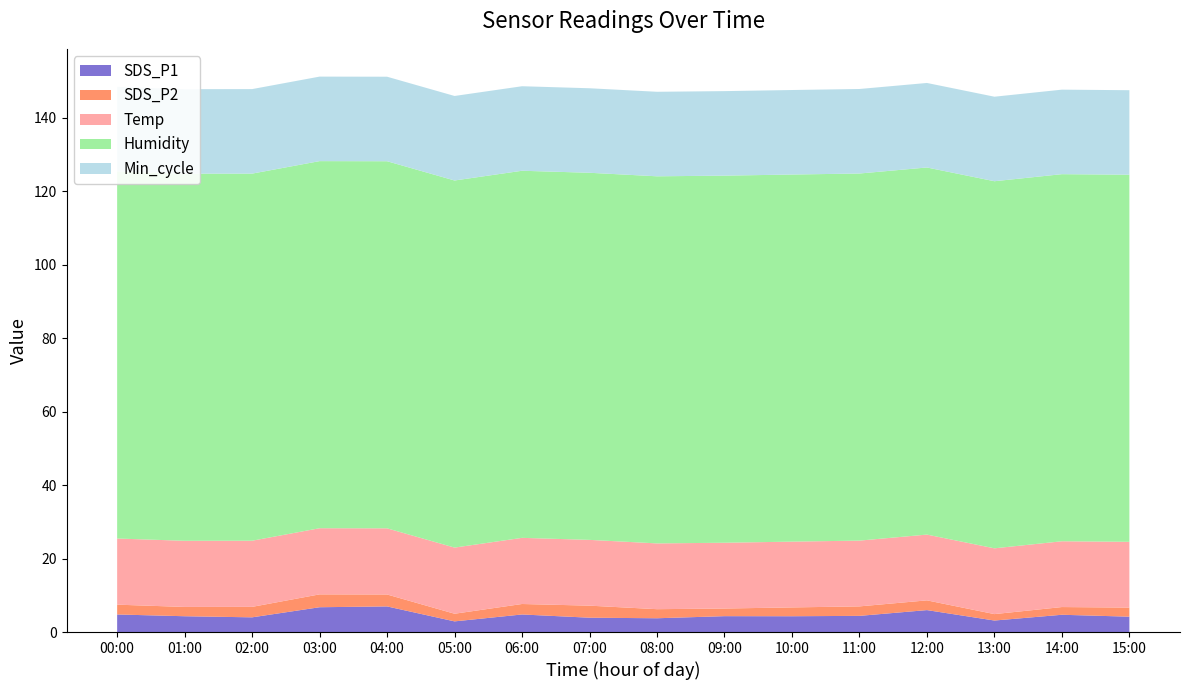

Reading left to right, list all the values displayed in this chart.

SDS_P1: 00:00=4.8	01:00=4.3	02:00=4.0	03:00=6.8	04:00=7.0	05:00=2.9	06:00=4.8	07:00=3.9	08:00=3.8	09:00=4.3	10:00=4.3	11:00=4.4	12:00=6.0	13:00=3.1	14:00=4.7	15:00=4.2
SDS_P2: 00:00=2.7	01:00=2.5	02:00=2.9	03:00=3.5	04:00=3.2	05:00=2.1	06:00=2.9	07:00=3.3	08:00=2.5	09:00=2.1	10:00=2.4	11:00=2.6	12:00=2.6	13:00=1.8	14:00=2.1	15:00=2.5
Temp: 00:00=18.0	01:00=18.0	02:00=18.0	03:00=18.0	04:00=18.0	05:00=18.0	06:00=18.0	07:00=17.9	08:00=17.9	09:00=17.9	10:00=17.9	11:00=17.9	12:00=17.9	13:00=17.9	14:00=17.9	15:00=17.9
Humidity: 00:00=99.9	01:00=99.9	02:00=99.9	03:00=99.9	04:00=99.9	05:00=99.9	06:00=99.9	07:00=99.9	08:00=99.9	09:00=99.9	10:00=99.9	11:00=99.9	12:00=99.9	13:00=99.9	14:00=99.9	15:00=99.9
Min_cycle: 00:00=23.0	01:00=23.0	02:00=23.0	03:00=23.0	04:00=23.0	05:00=23.0	06:00=23.0	07:00=23.0	08:00=23.0	09:00=23.0	10:00=23.0	11:00=23.0	12:00=23.0	13:00=23.0	14:00=23.0	15:00=23.0